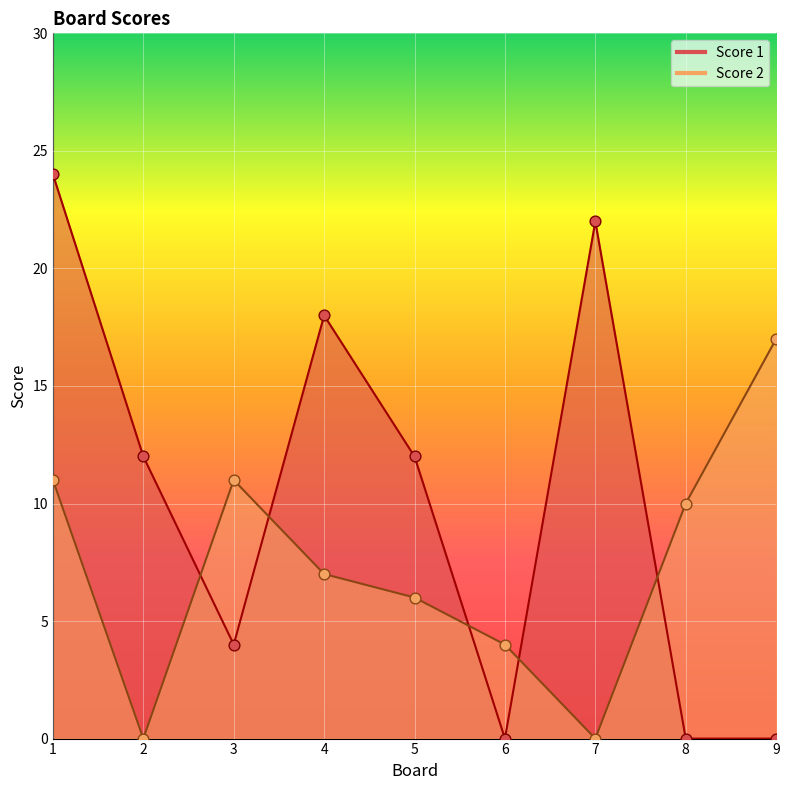

Is the value of Score 1 at 3 greater than the value of Score 2 at 9?

No